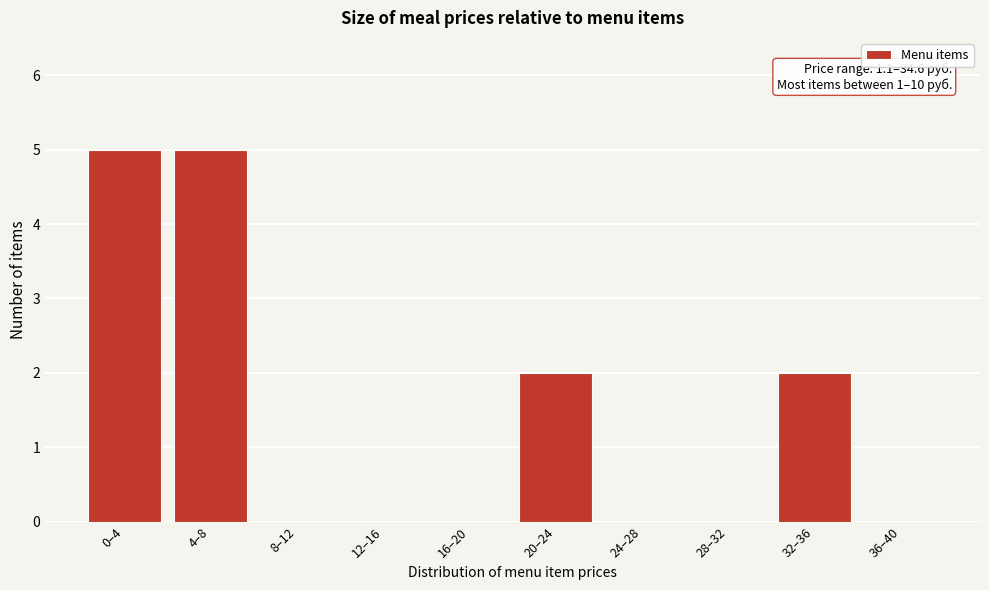

What is the greatest value displayed?

5